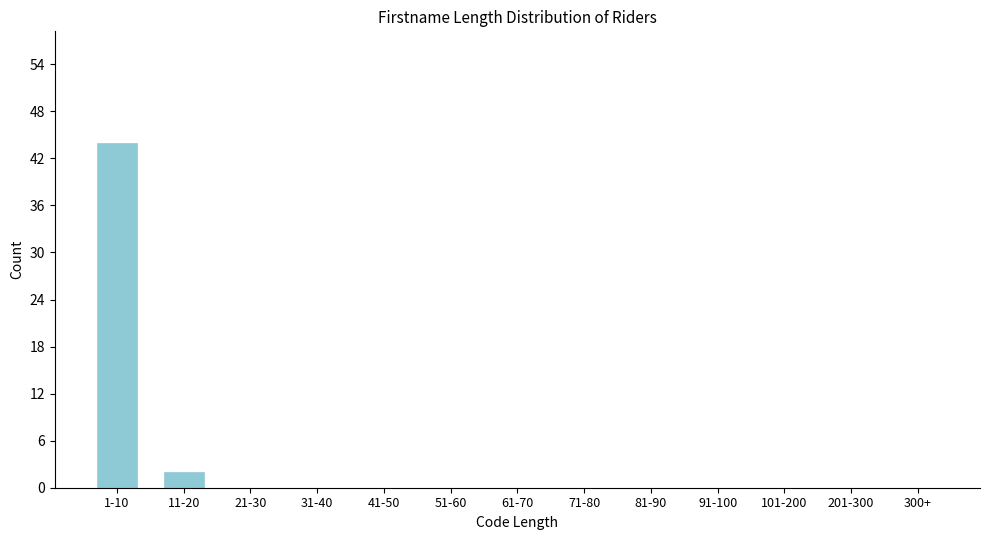

Reading right to left, extract all data points from this chart.

300+=0	201-300=0	101-200=0	91-100=0	81-90=0	71-80=0	61-70=0	51-60=0	41-50=0	31-40=0	21-30=0	11-20=2	1-10=44